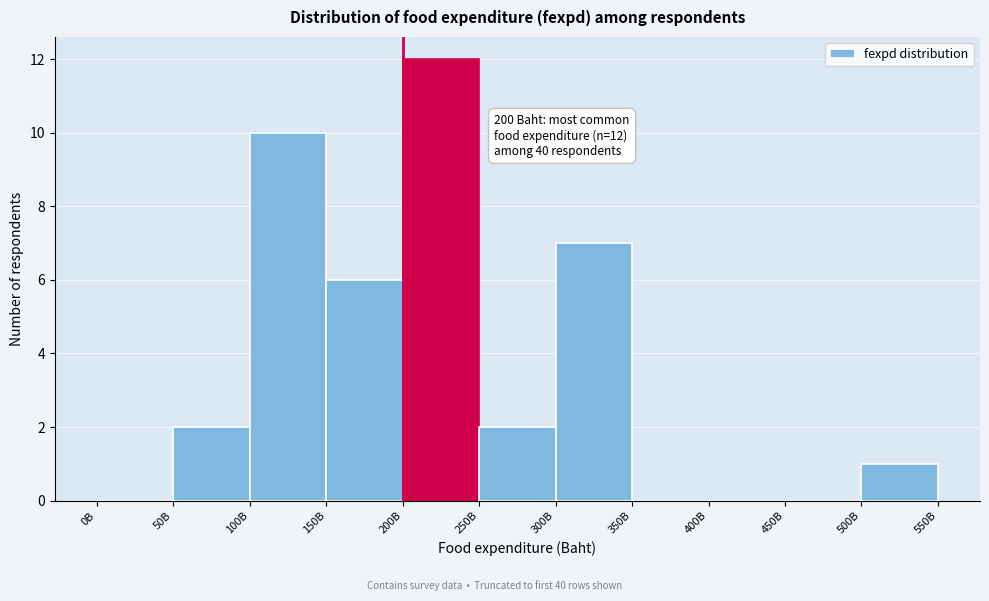

Reading left to right, extract all data points from this chart.

0B=0	50B=2	100B=10	150B=6	200B=12	250B=2	300B=7	350B=0	400B=0	450B=0	500B=1